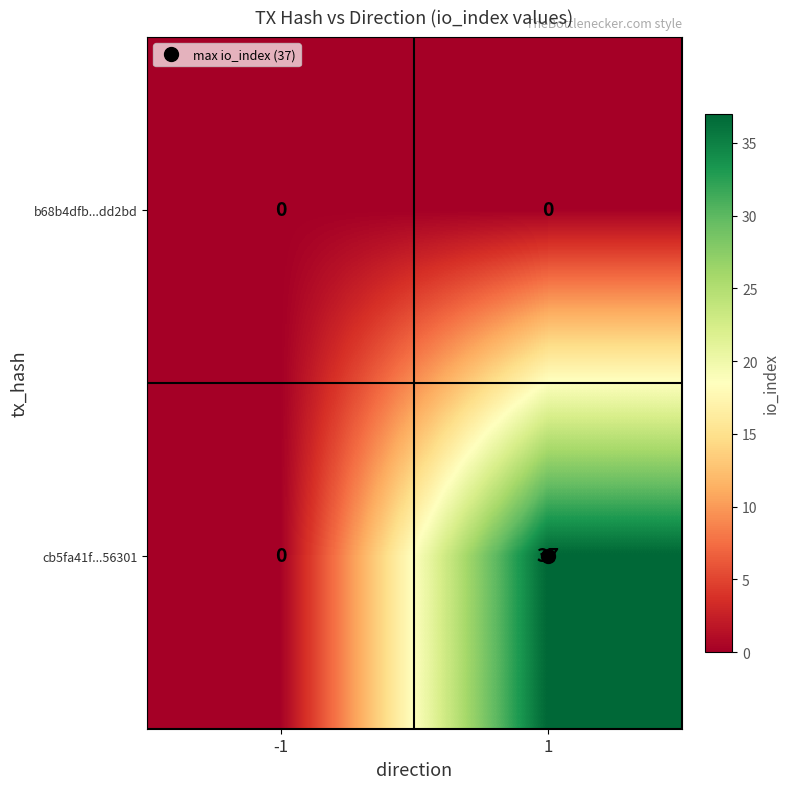

What is the maximum value shown in the chart?

37